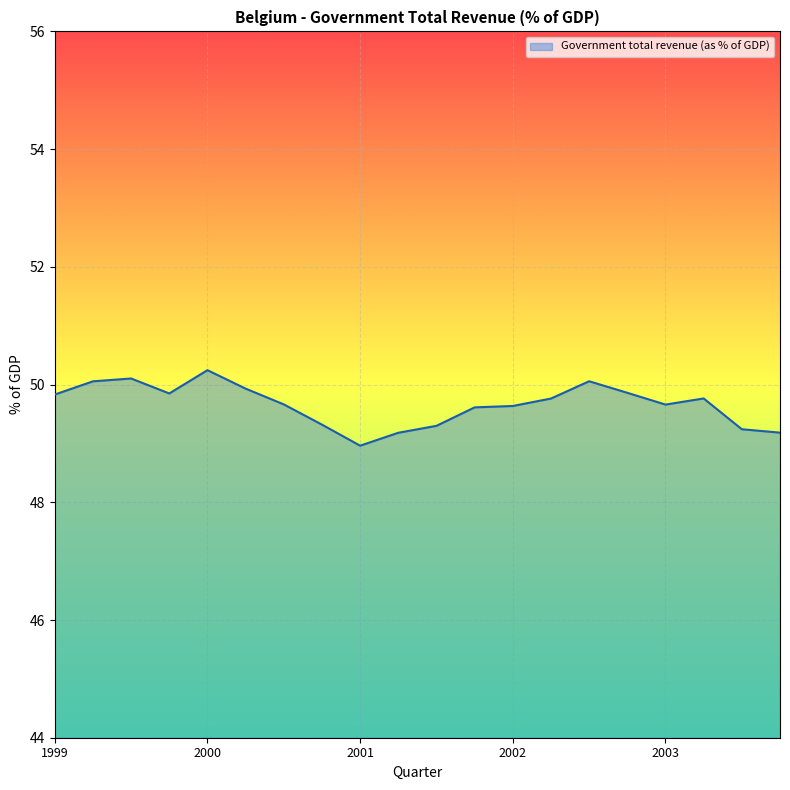

What is the greatest value displayed?

50.2